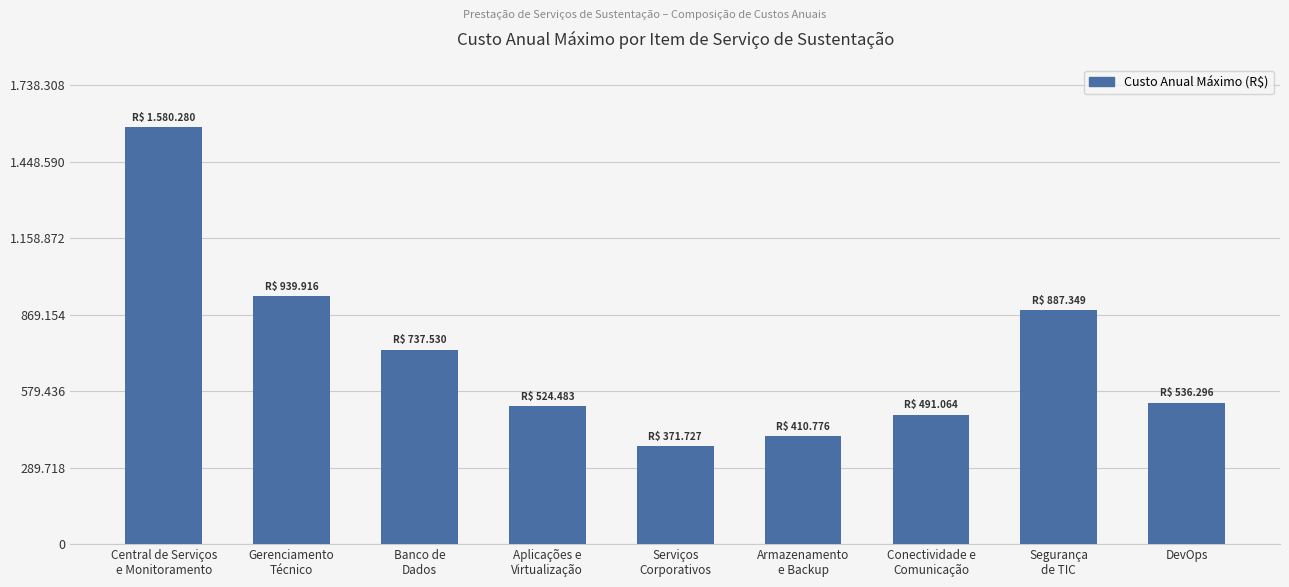

Are the bars grouped side by side (vs. stacked)?

No